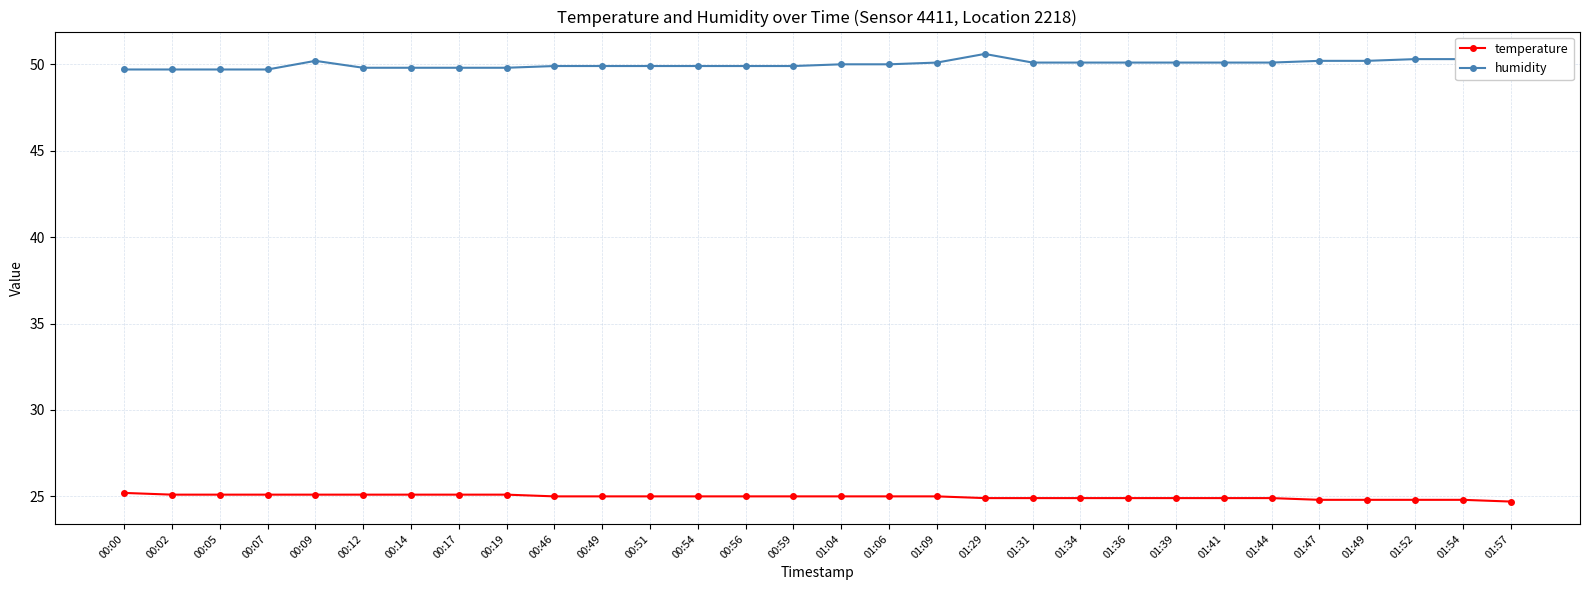

What is the sum of all humidity values?

1500.3